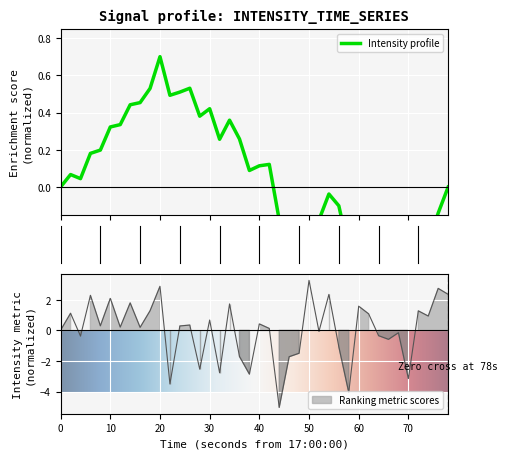

Reading right to left, transcribe all the data shown in this chart.

2.4	2.7	0.9	1.3	-3.2	-0.2	-0.6	-0.3	1.1	1.6	-4.1	-1.1	2.4	-0.1	3.3	-1.5	-1.7	-5.0	0.1	0.4	-2.9	-1.7	1.7	-2.8	0.7	-2.5	0.4	0.3	-3.5	2.9	1.3	0.2	1.8	0.2	2.1	0.3	2.3	-0.4	1.1	0.0